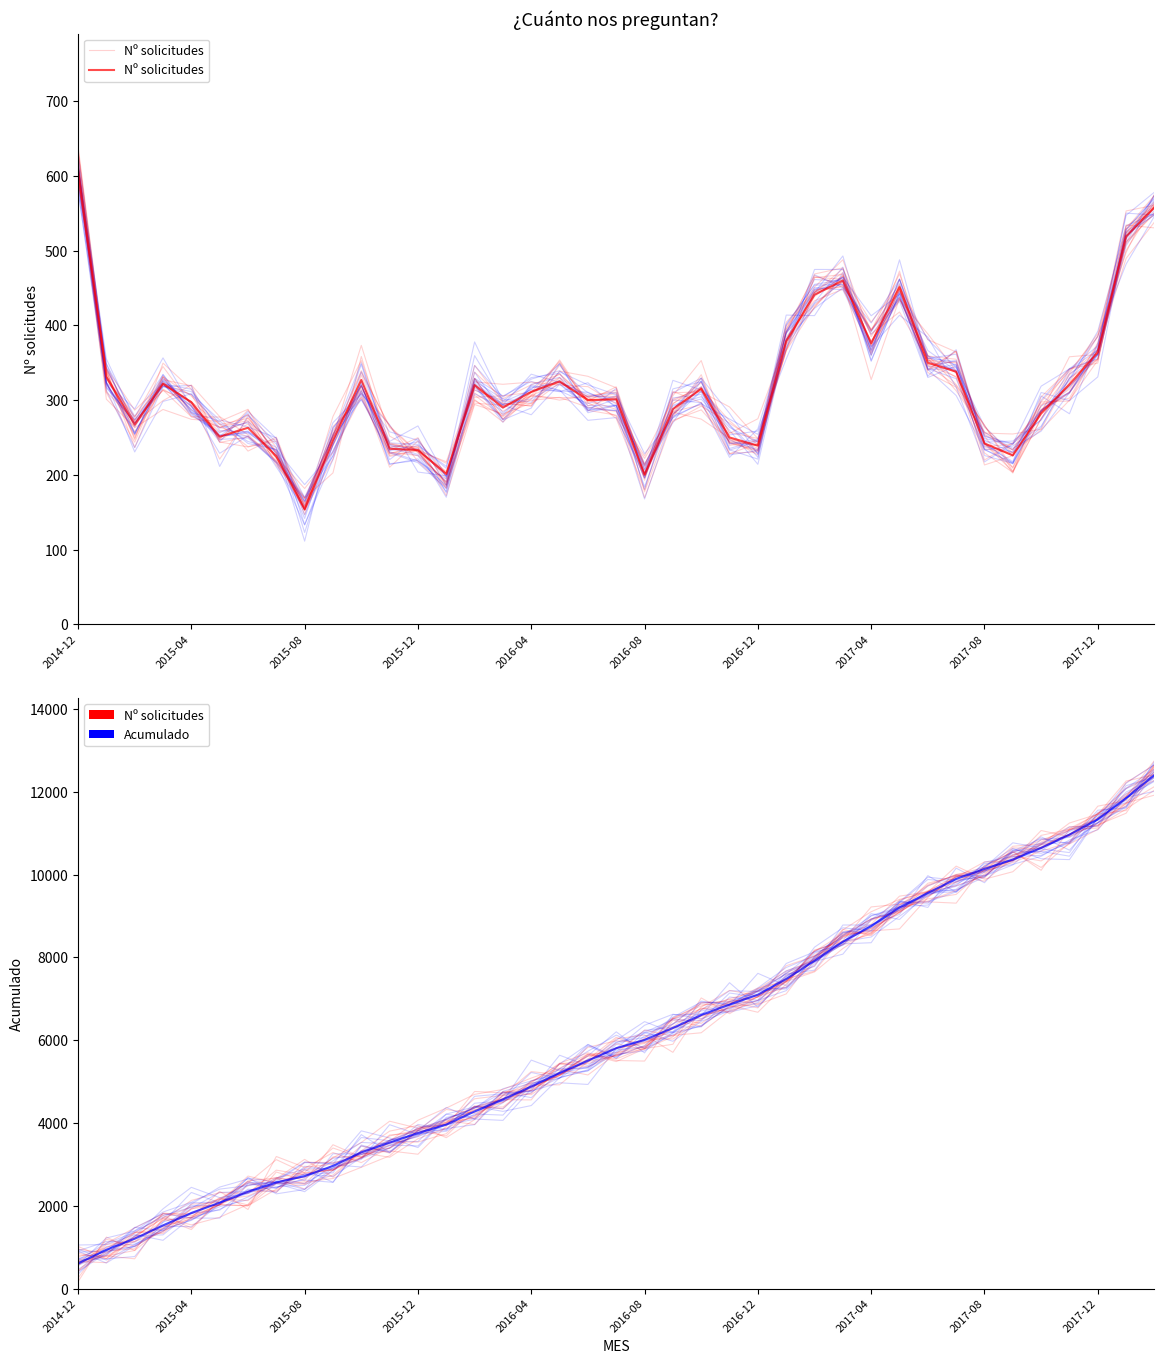

What is the lowest value of the Acumulado series?

608